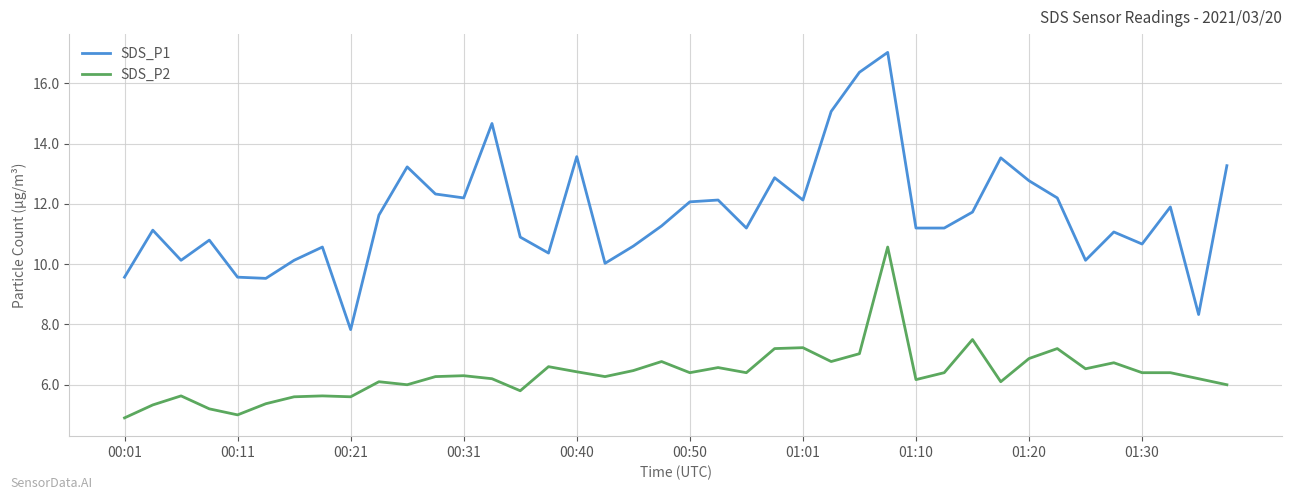

True or false: SDS_P1 and SDS_P2 intersect in this chart.

False